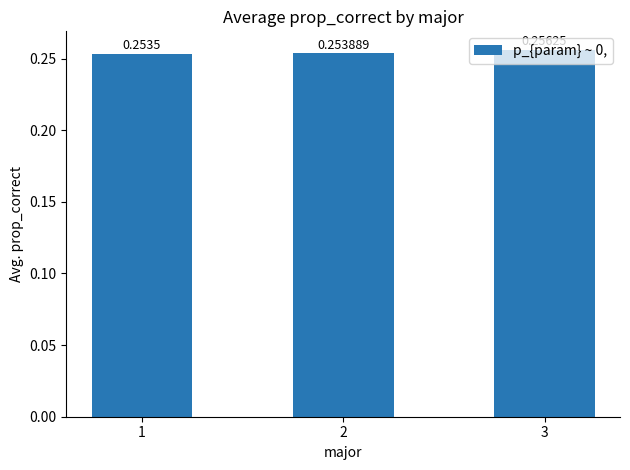

The chart shows a value of 0.1 at 2. True or false?

False